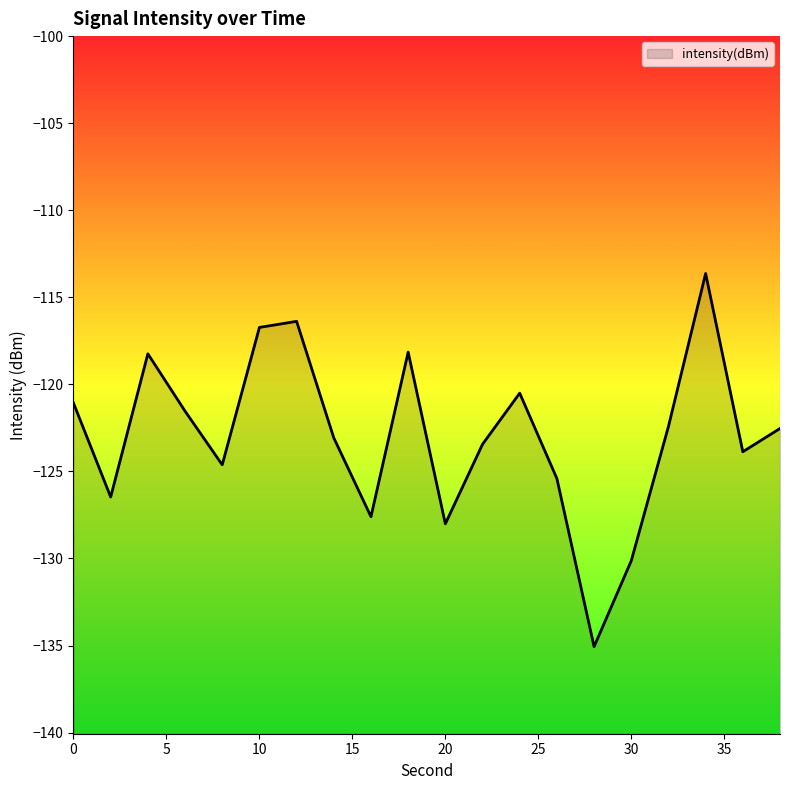

List the labels in order of value, largest first.

34, 12, 10, 18, 4, 24, 0, 6, 32, 38, 14, 22, 36, 8, 26, 2, 16, 20, 30, 28